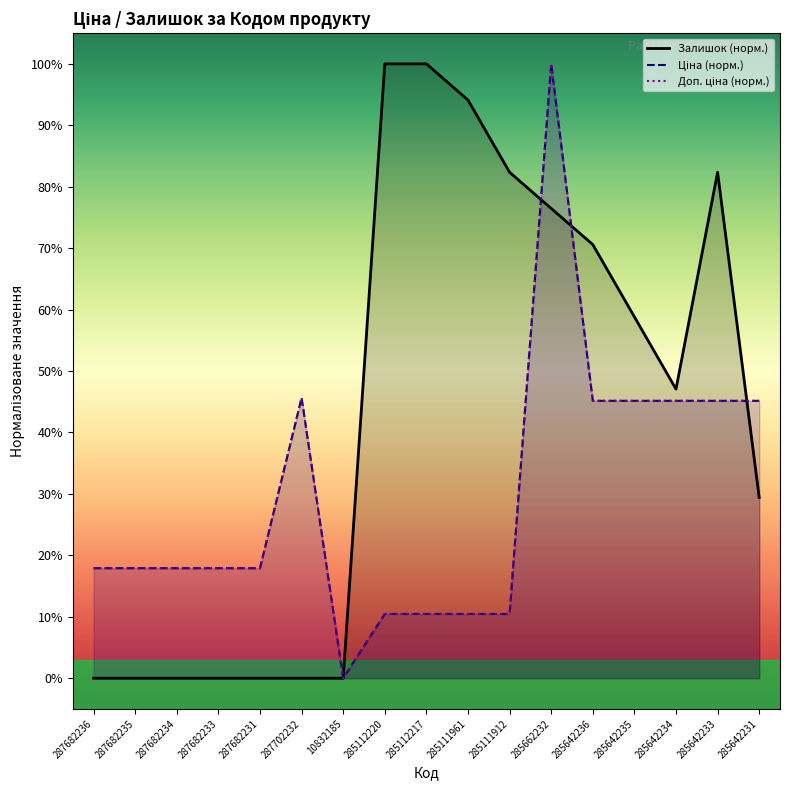

How many positive values does the Ціна (норм.) series have?

16